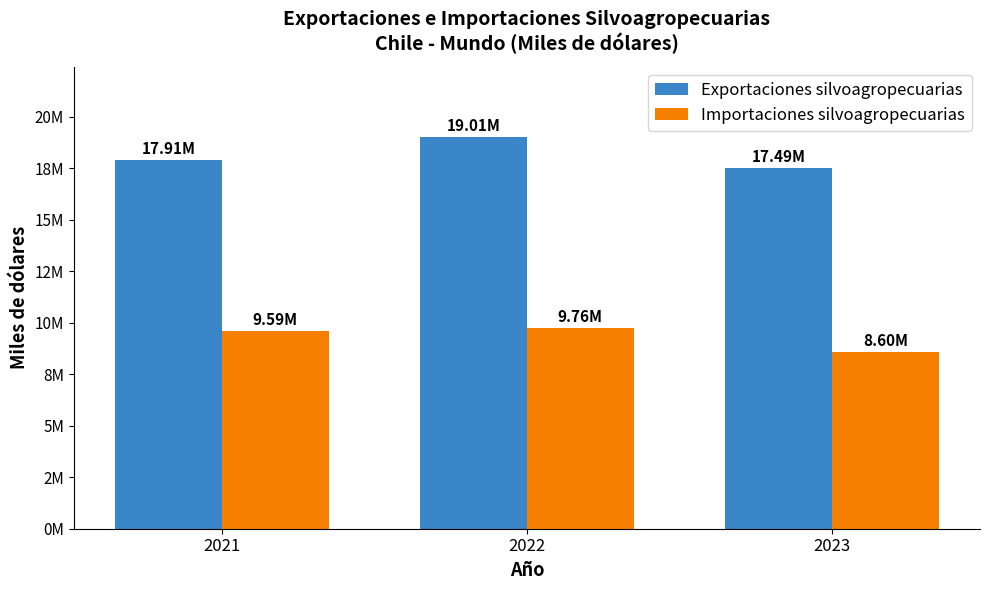

What are all the series names shown in the legend?

Exportaciones silvoagropecuarias, Importaciones silvoagropecuarias